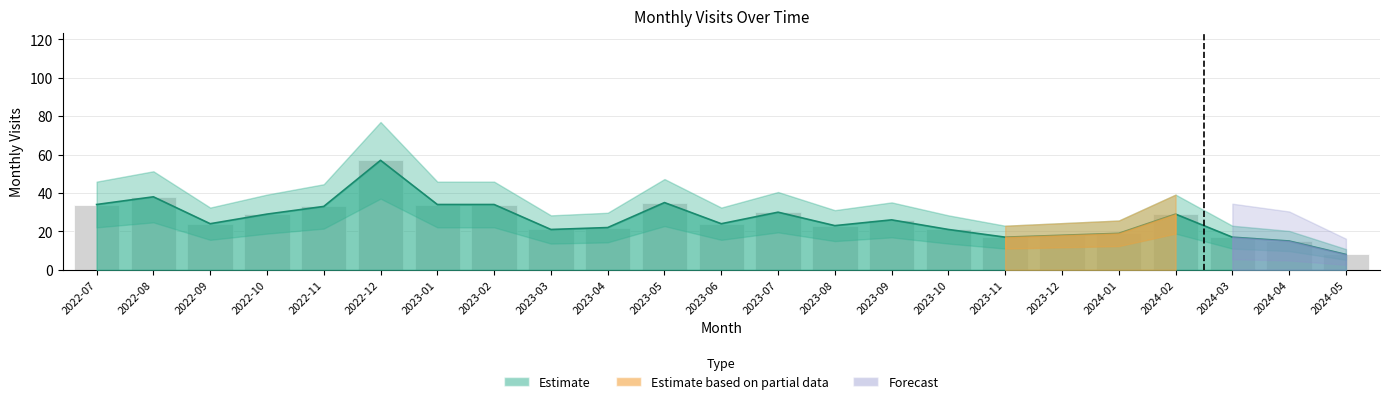

How many bars are there in total?

23